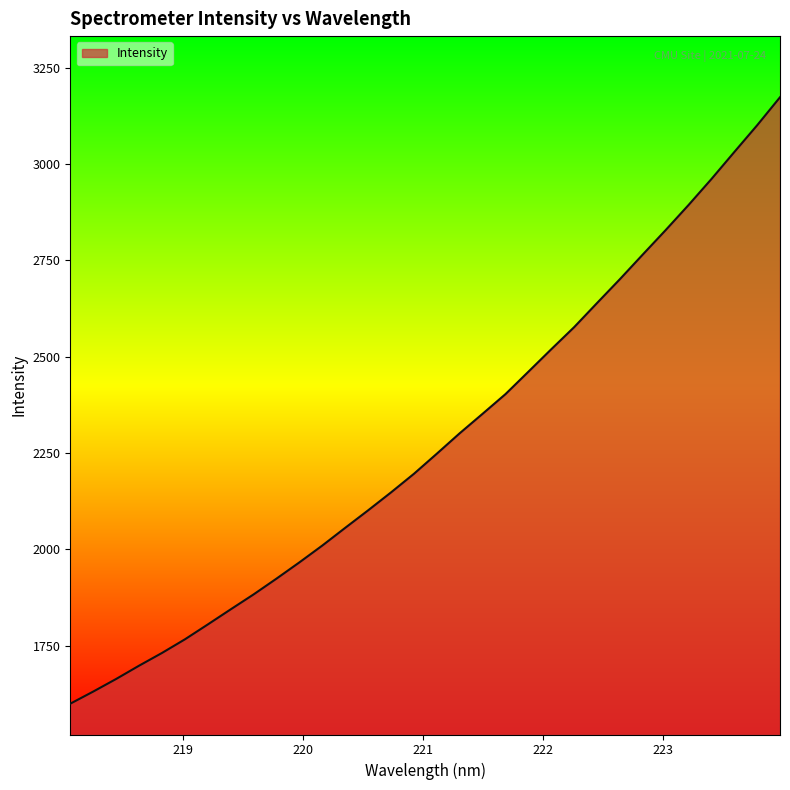

What is the difference between the maximum and second lowest values?

1542.4